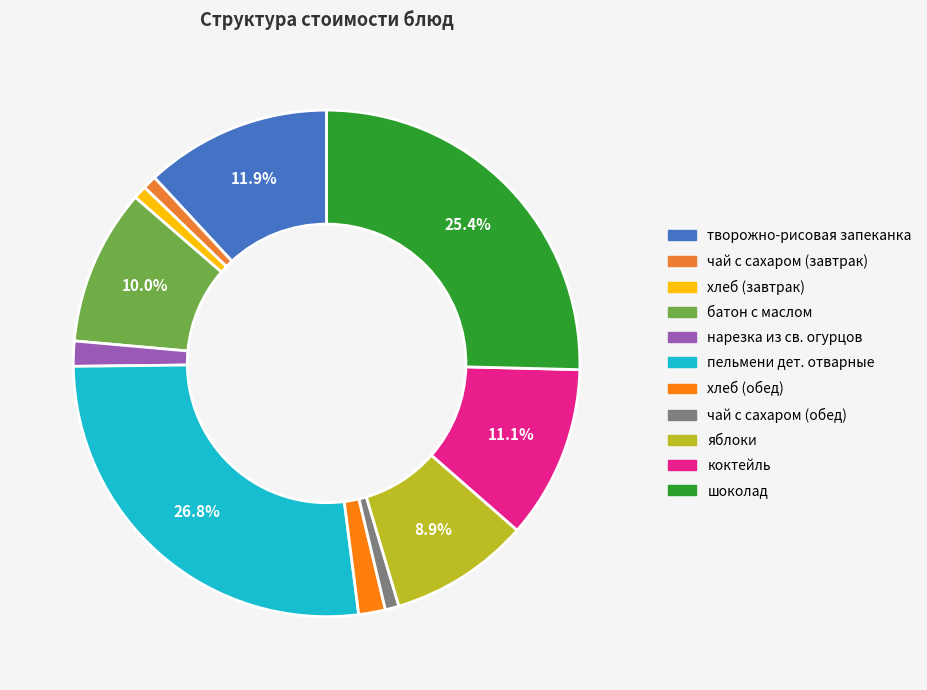

Count the number of slices in the pie.

11